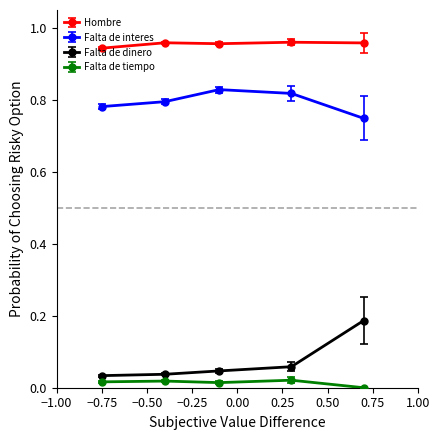

True or false: Falta de dinero and Falta de interes cross at least once.

False